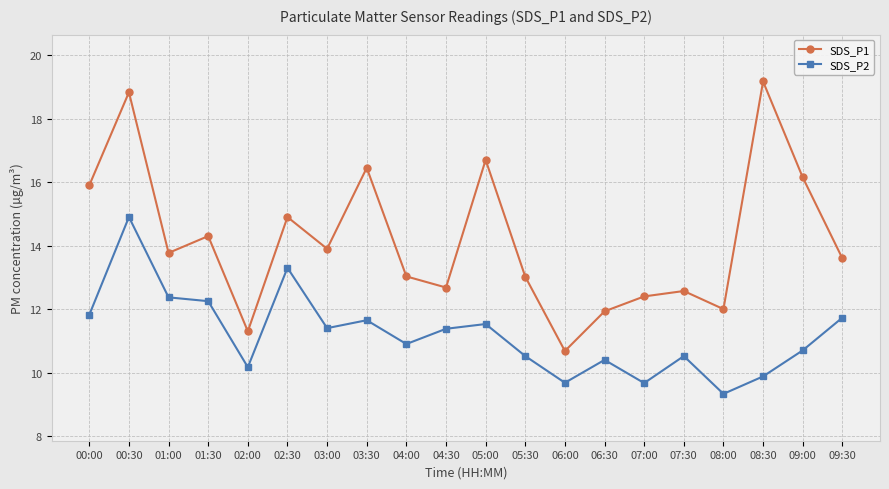

Which series has the widest spread of values?

SDS_P1